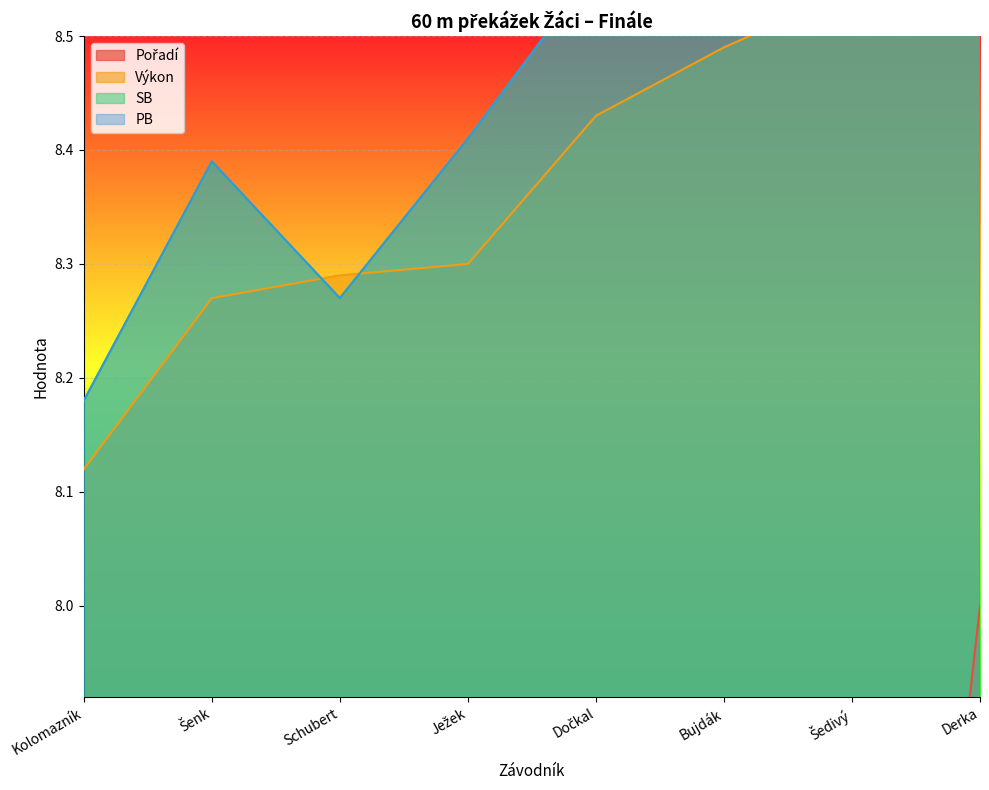

Reading left to right, list all the values displayed in this chart.

Pořadí: 1.0	2.0	3.0	4.0	5.0	6.0	7.0	8.0
Výkon: 8.1	8.3	8.3	8.3	8.4	8.5	8.5	8.8
SB: 8.2	8.4	8.3	8.4	8.6	8.6	8.5	8.7
PB: 8.2	8.4	8.3	8.4	8.6	8.6	8.5	8.7